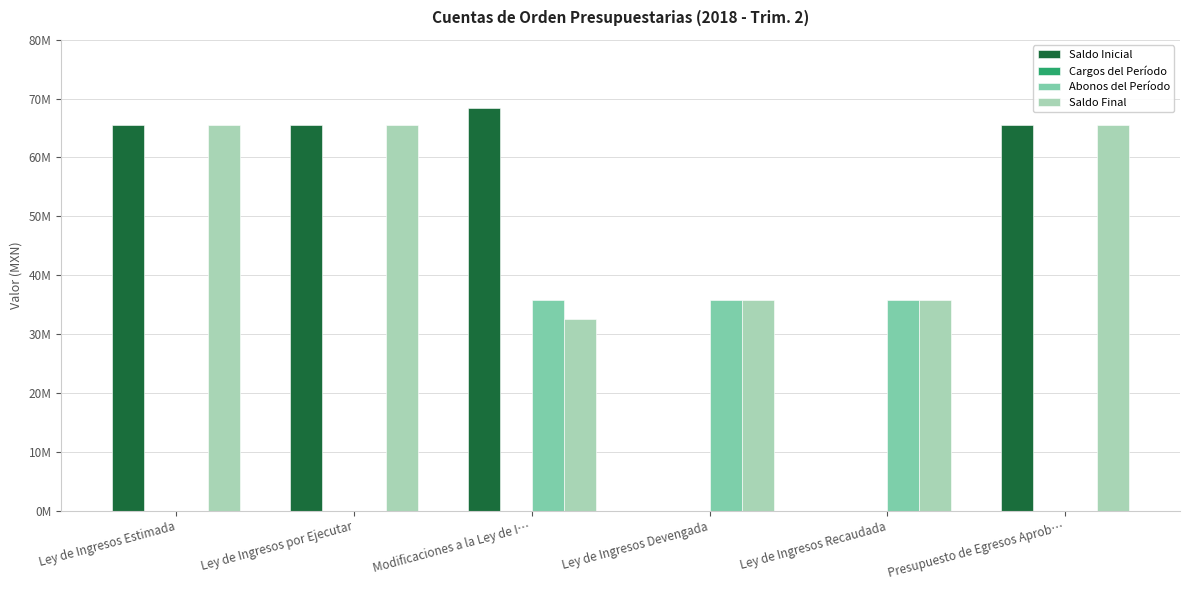

At which label is Abonos del Período closest to 17871950?

Ley de Ingresos Estimada